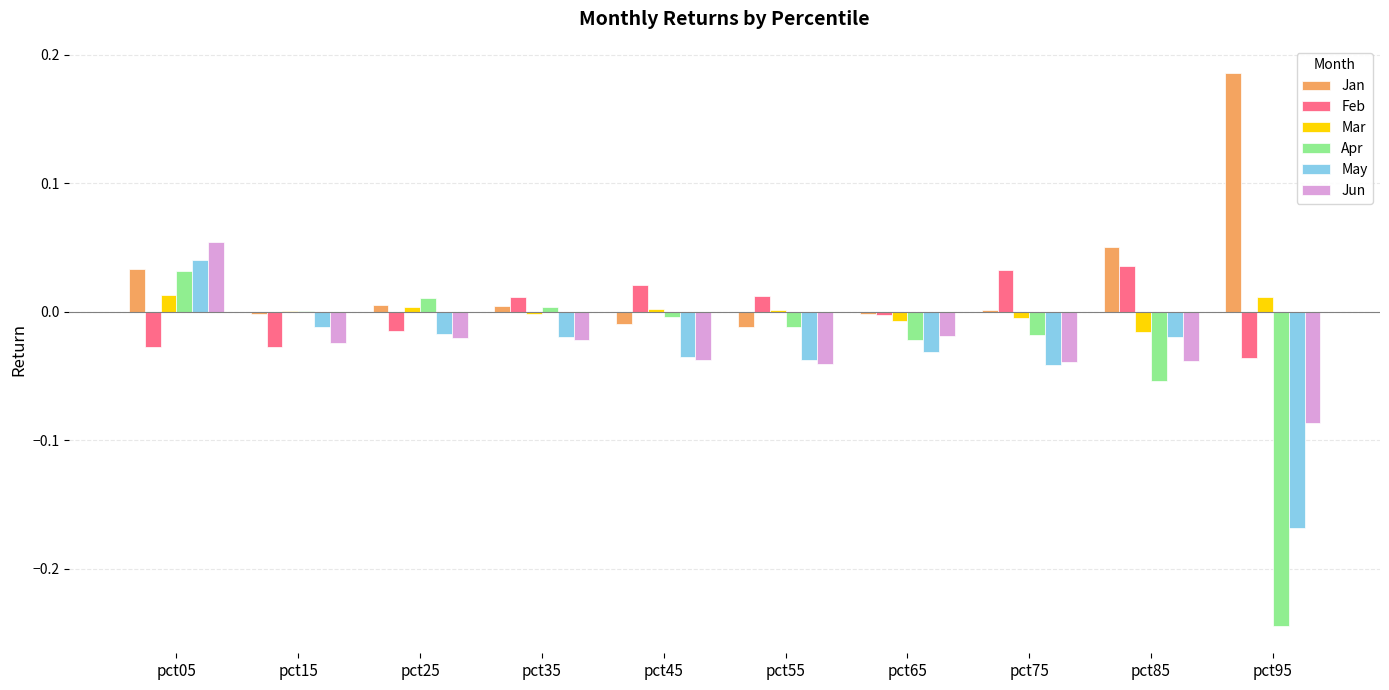

Where is May nearest to the value 0?

pct15